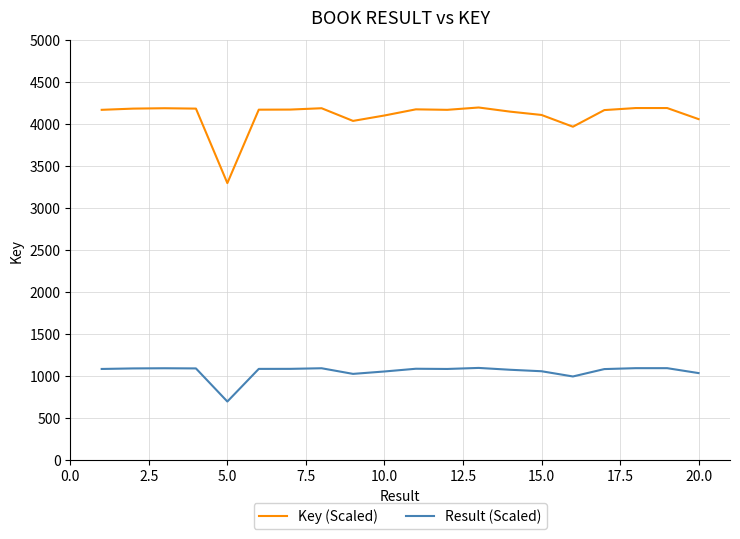

True or false: Key (Scaled) has more than 2 points higher than both neighbors.

True